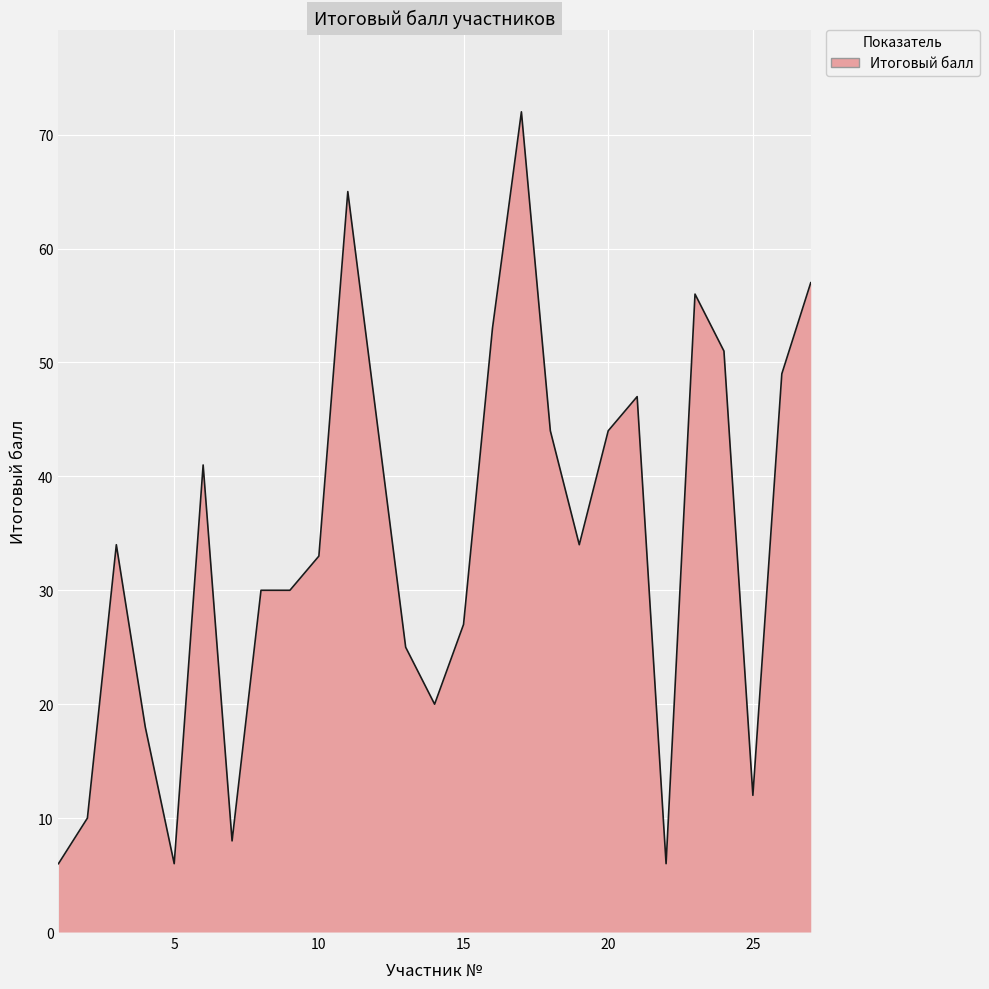

What is the maximum value shown in the chart?

72